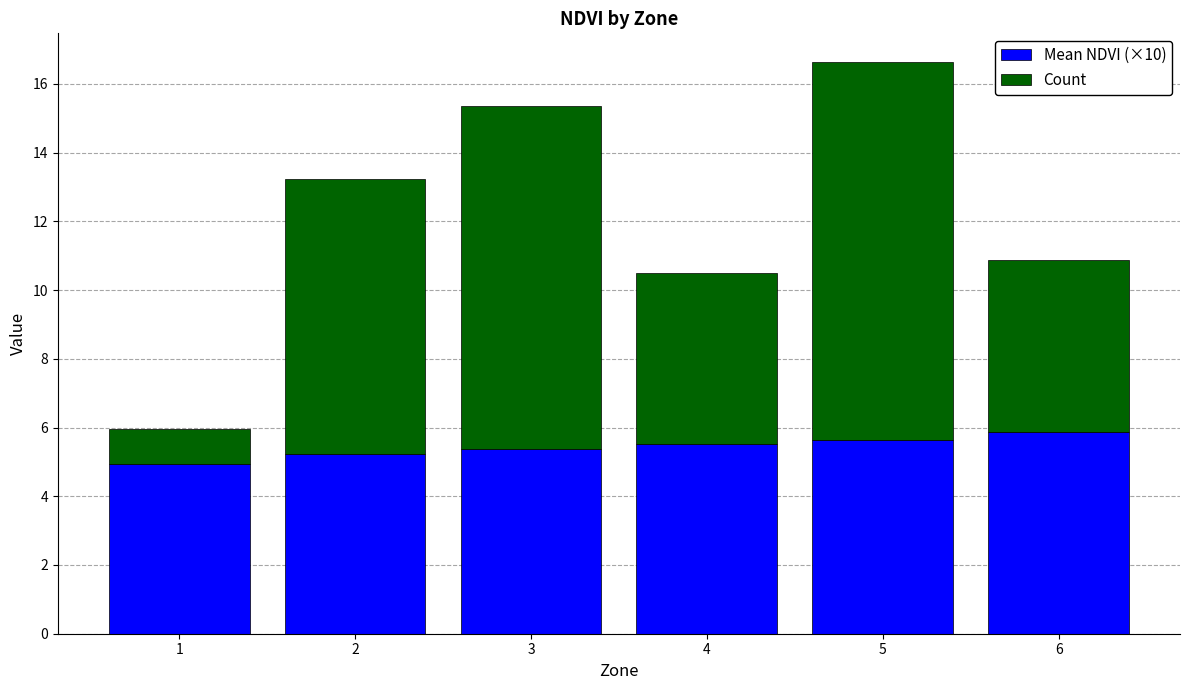

Is it true that Mean NDVI (×10) equals 5.4 at 3?

True